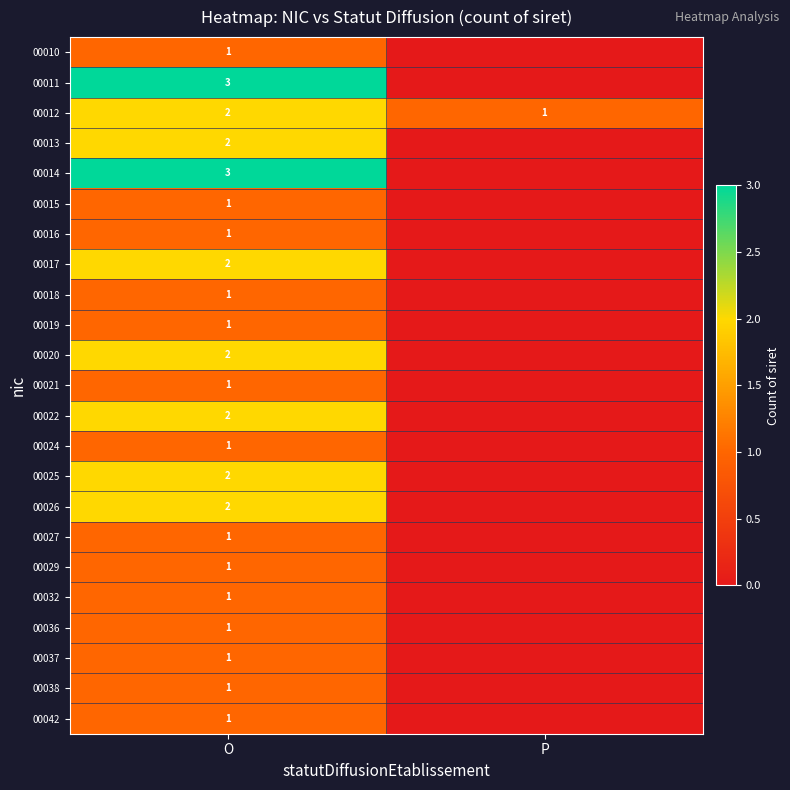

Is the value of 00020 at O greater than the value of 00011 at O?

No